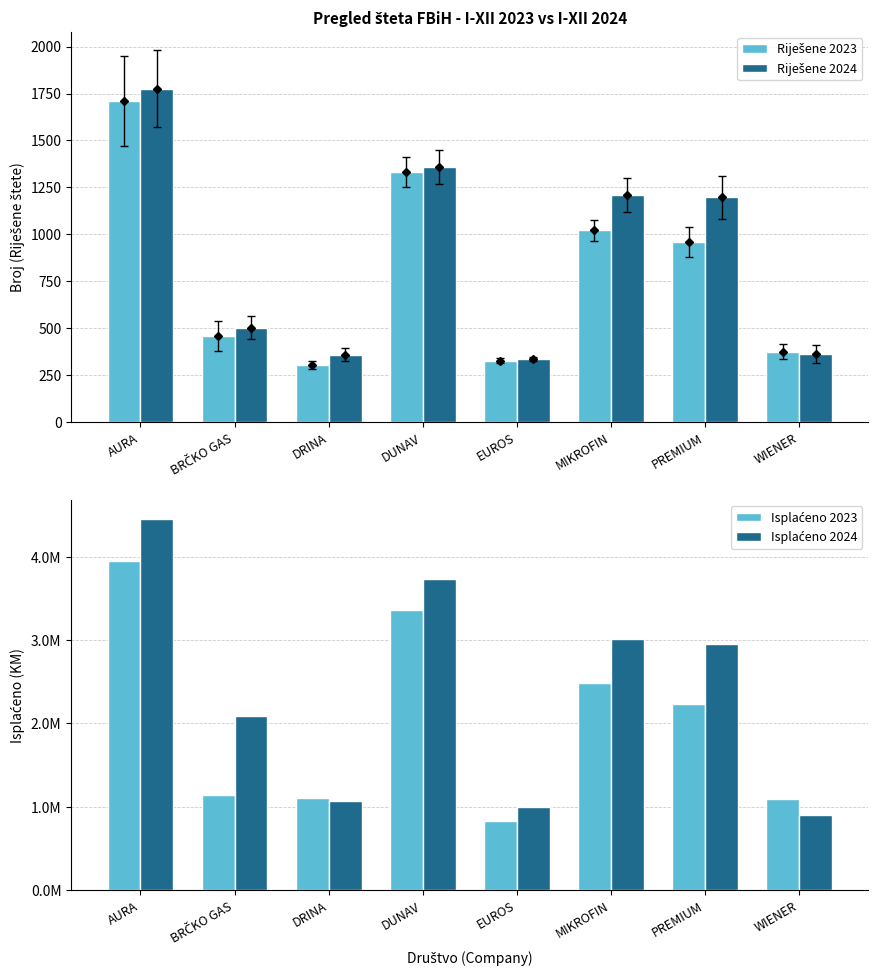

What is the value of the Riješene 2024 bar at the 4th from the left?

1359